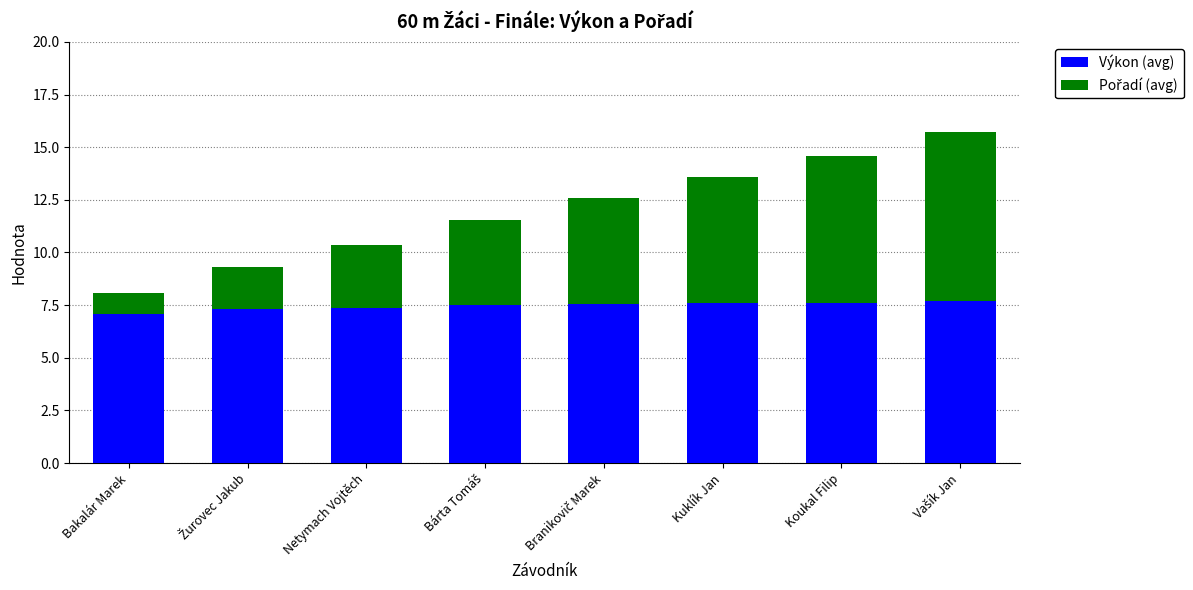

Are the bars grouped side by side (vs. stacked)?

No